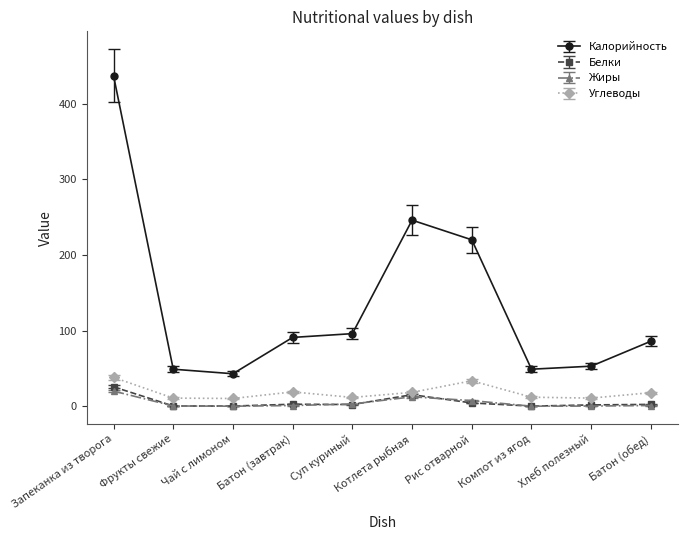

Which label corresponds to the largest value in the chart?

Запеканка из творога